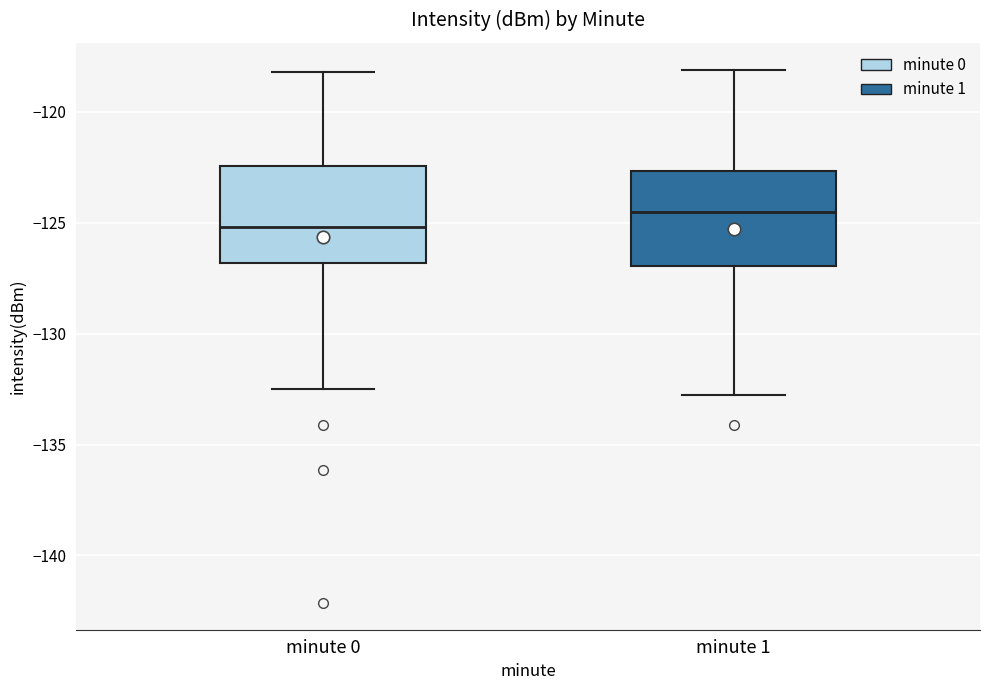

Where does the upper whisker of the box for minute 0 end on the y-axis? The values are not printed on the chart, so give them approximately, as read against the axis.

-118.0